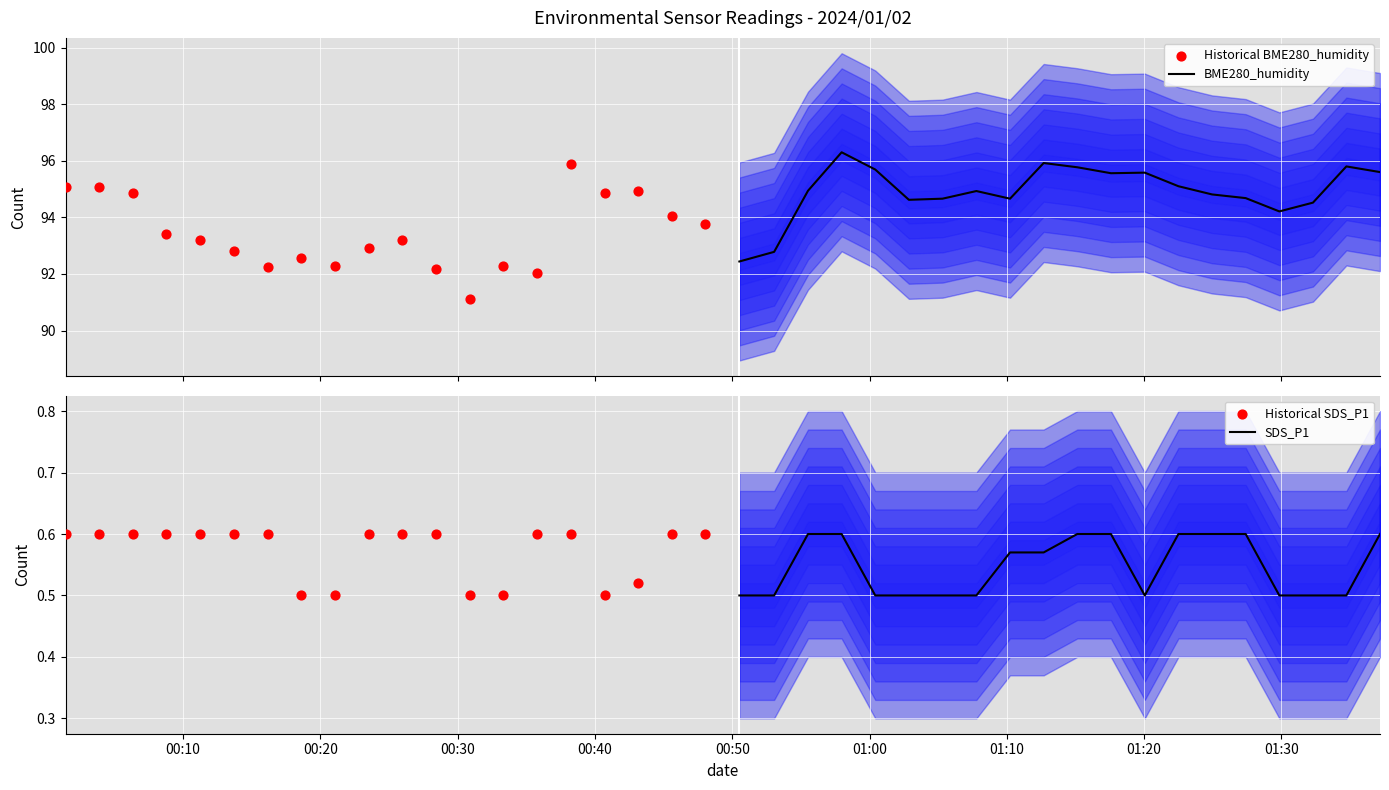

Which series contains the highest Y value?

BME280_humidity